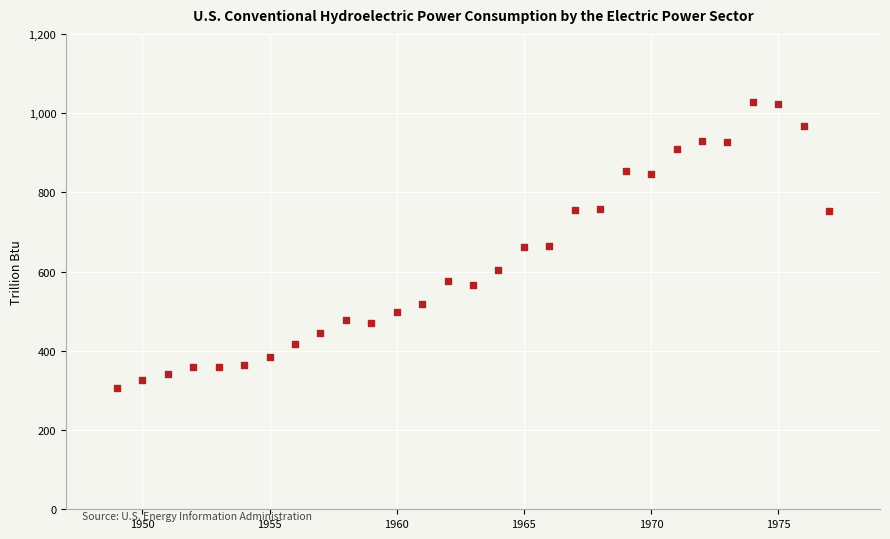

What is the range of Y values (max minus min)?

720.9